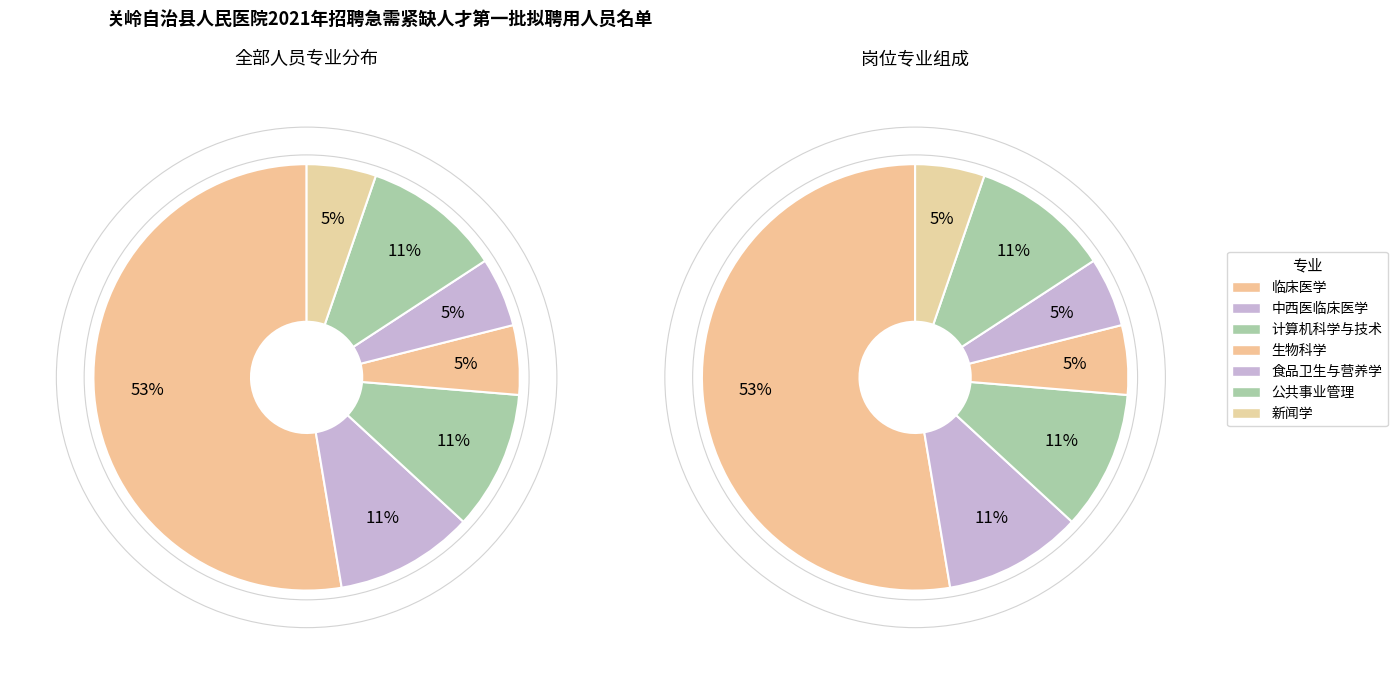

Does 临床医学 represent more than half of the total?

Yes